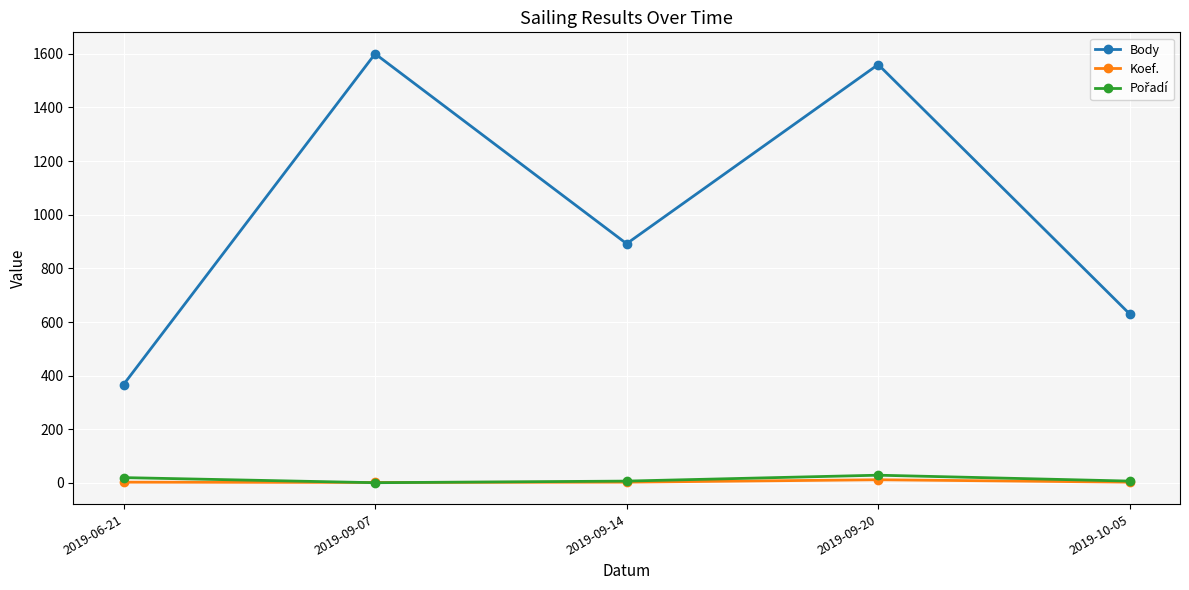

True or false: Body and Koef. cross at least once.

False